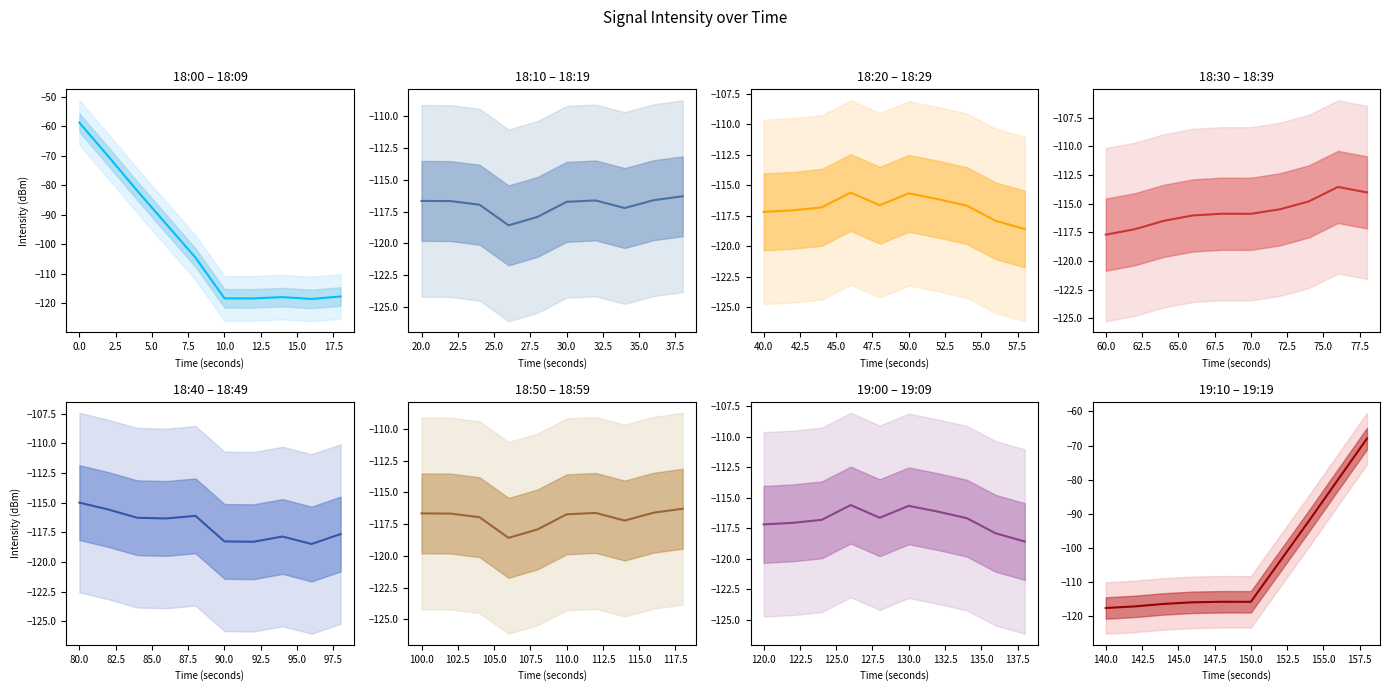

What is the minimum value shown in the chart?

-117.7